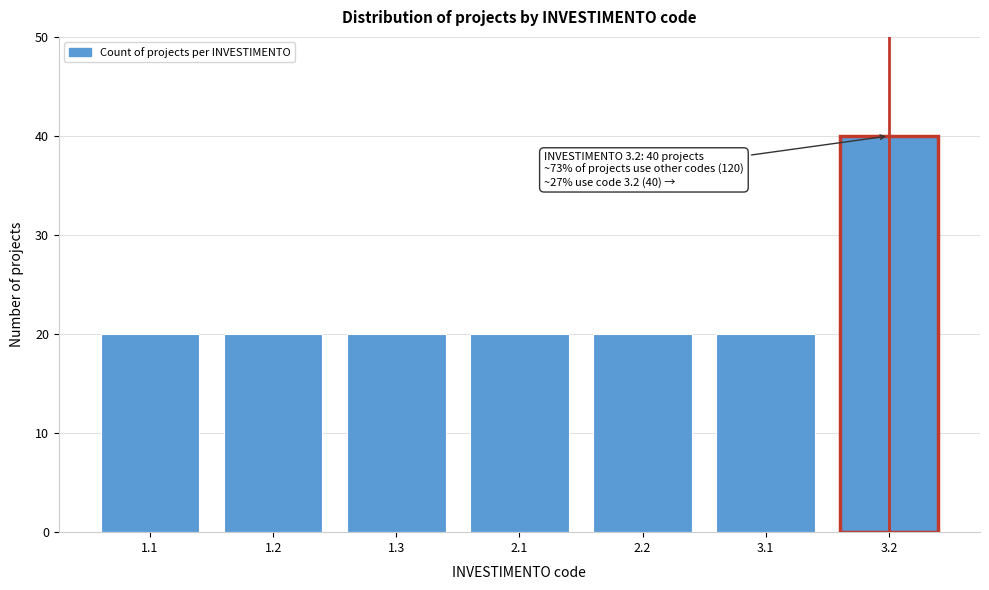

Reading left to right, transcribe all the data shown in this chart.

1.1=20	1.2=20	1.3=20	2.1=20	2.2=20	3.1=20	3.2=40